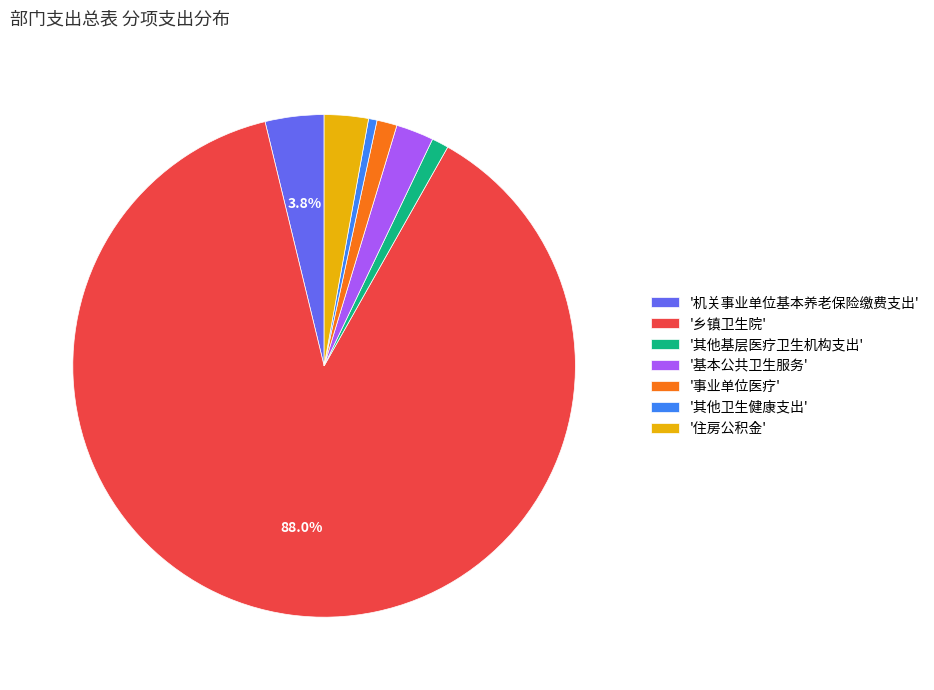

Which slice represents more than half of the pie?

'乡镇卫生院'